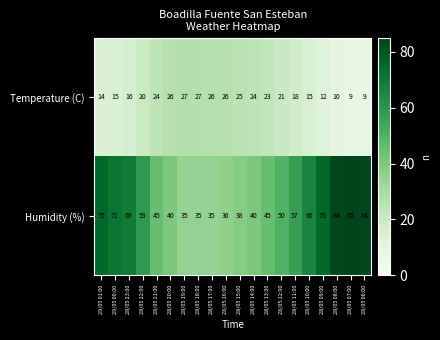

Which series has the largest total across all categories?

Humidity (%)